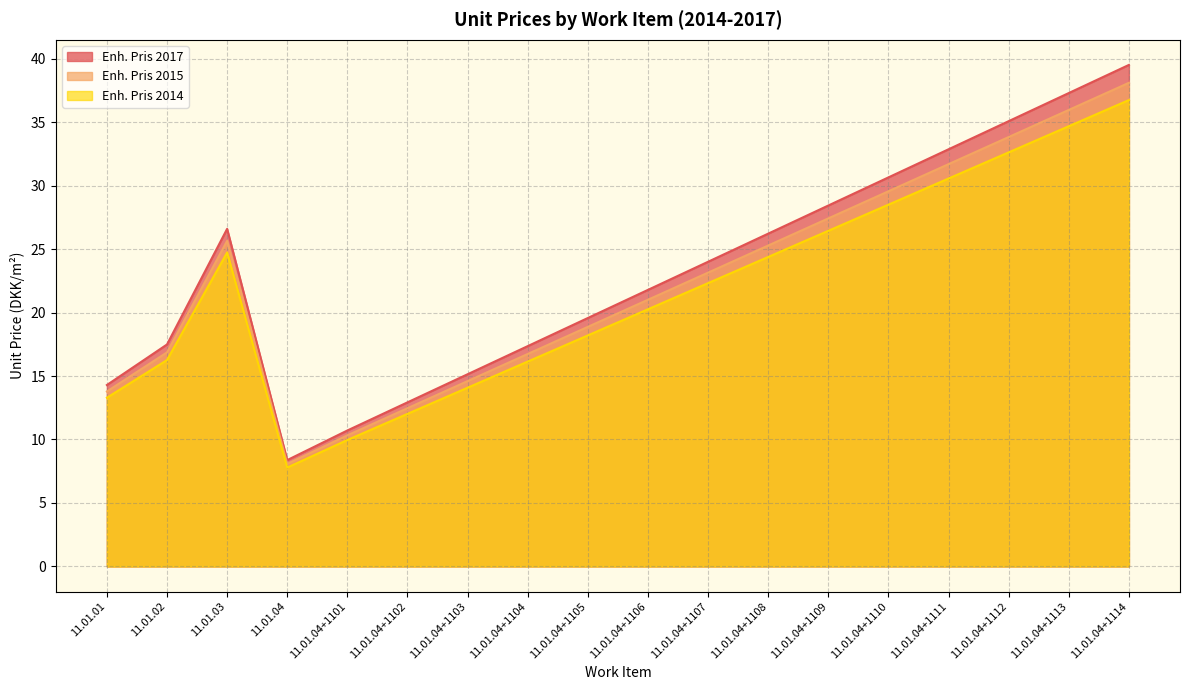

True or false: Enh. Pris 2014 and Enh. Pris 2017 intersect in this chart.

False